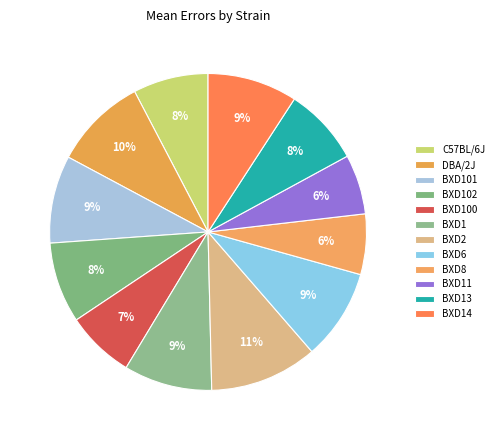

Count the number of slices in the pie.

12